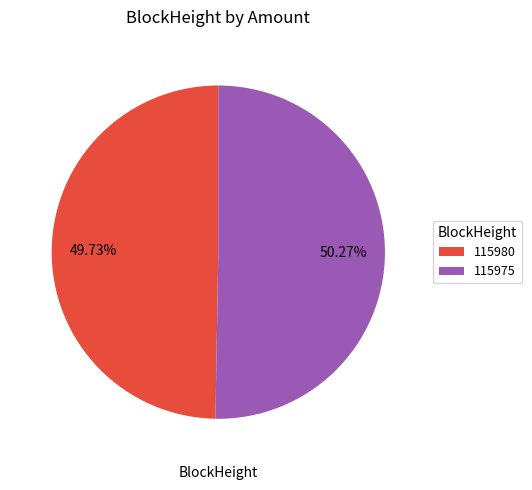

To the nearest percent, what is the average slice percentage?

50%